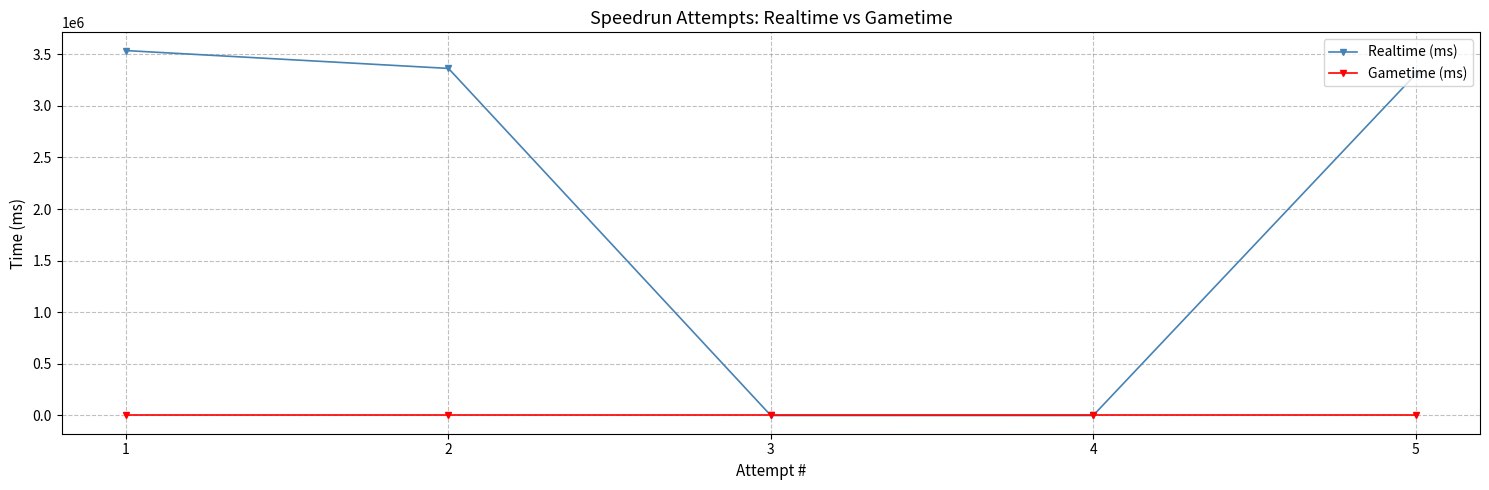

Reading left to right, extract all data points from this chart.

Realtime (ms): 3535901	3362985	0	0	3304327
Gametime (ms): 0	0	0	0	0